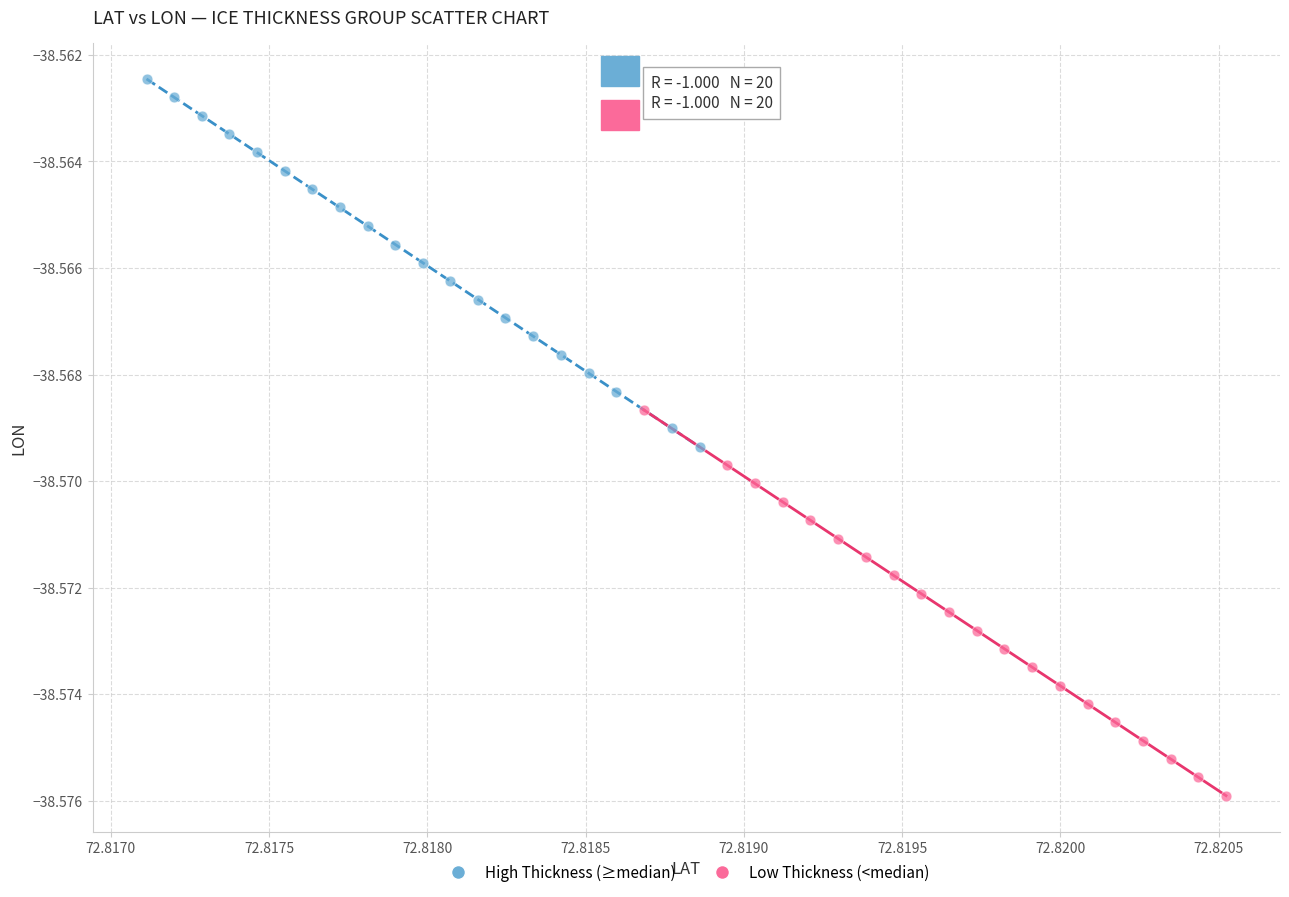

What are all the series names shown in the legend?

High Thickness (≥median), Low Thickness (<median)